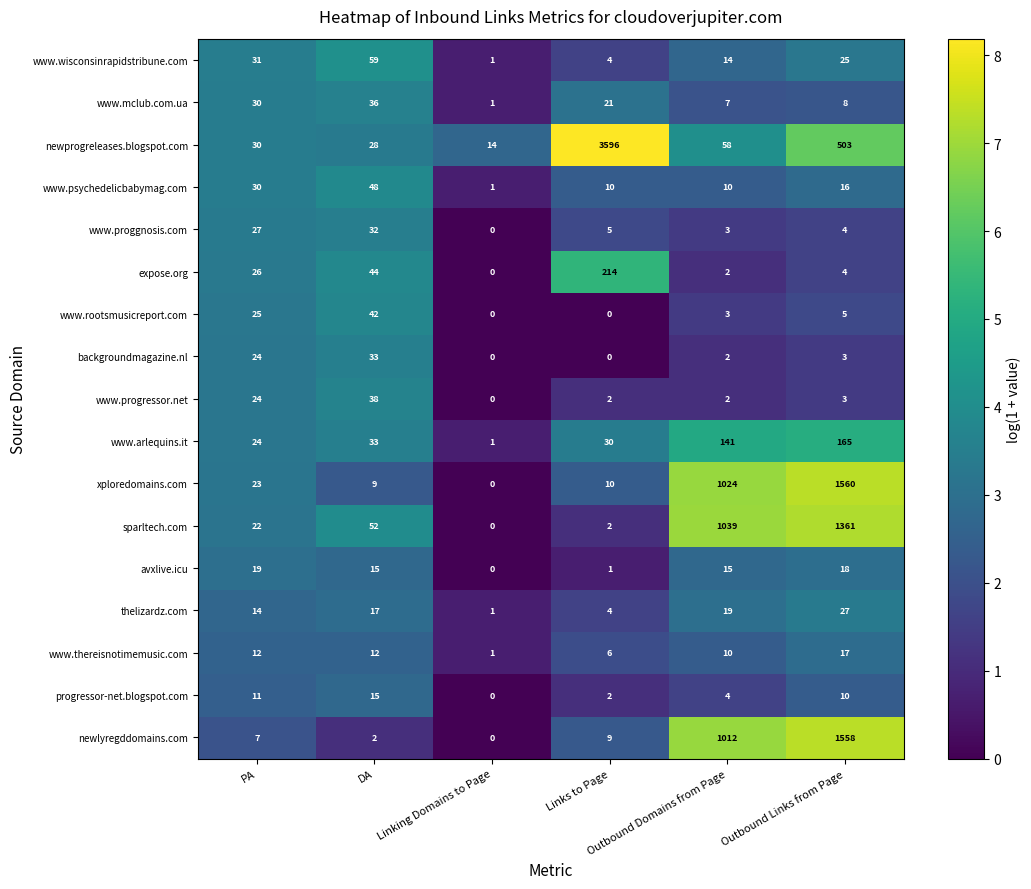

What is the sum of all progressor-net.blogspot.com values?

42